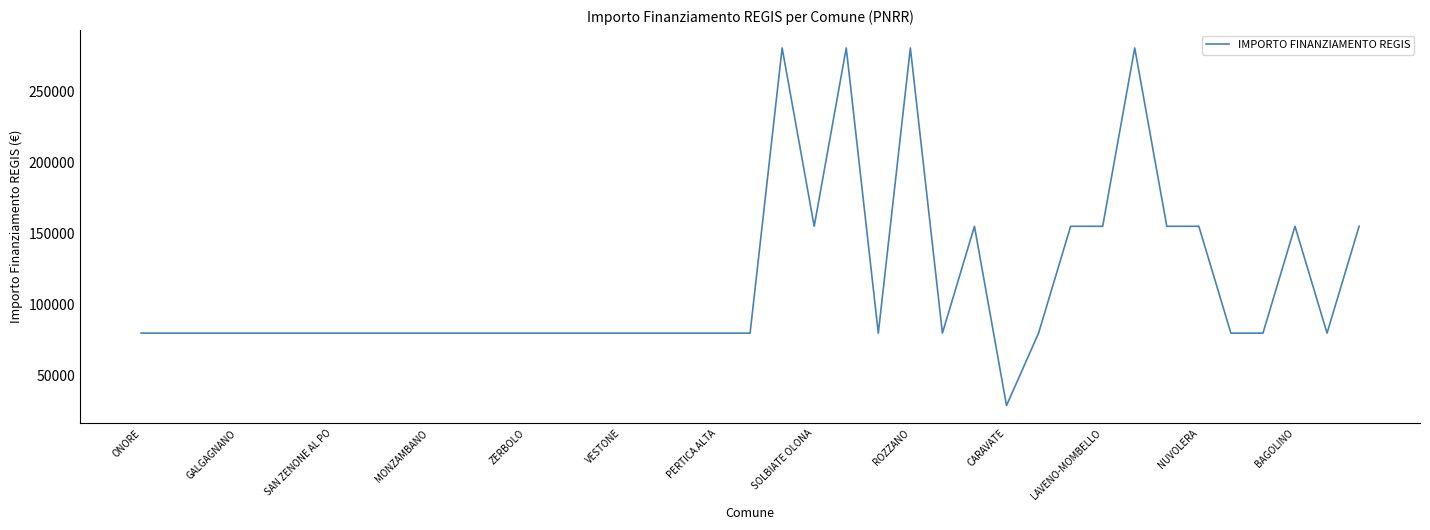

What is the minimum value shown in the chart?

28902